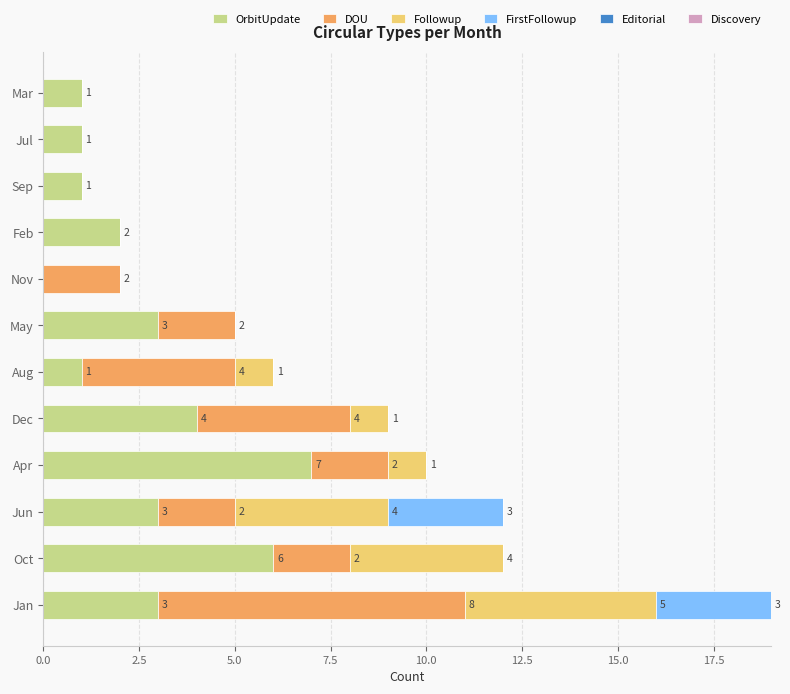

Which category has the highest value in the OrbitUpdate series?

Apr